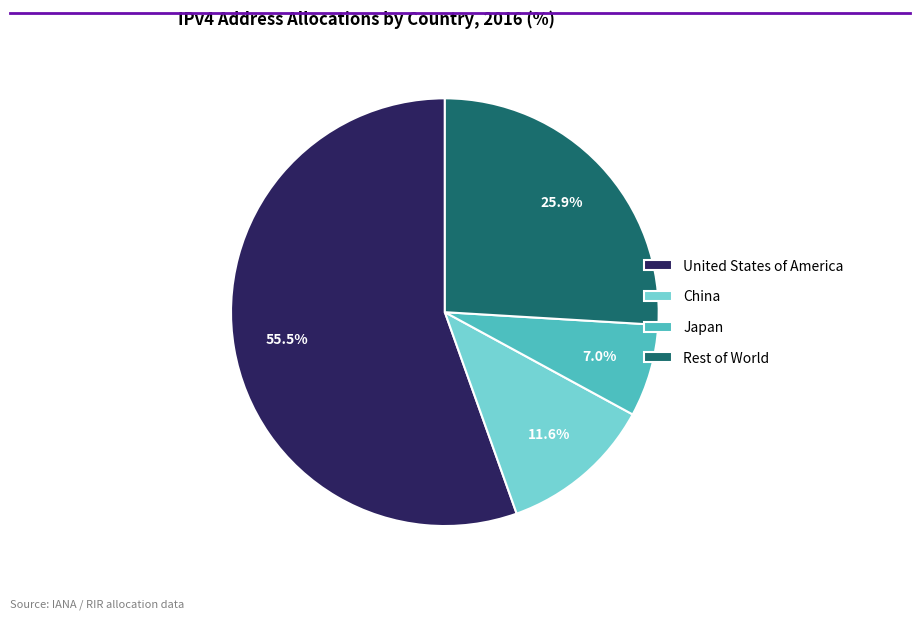

Is it true that Japan is 7% of the pie?

True